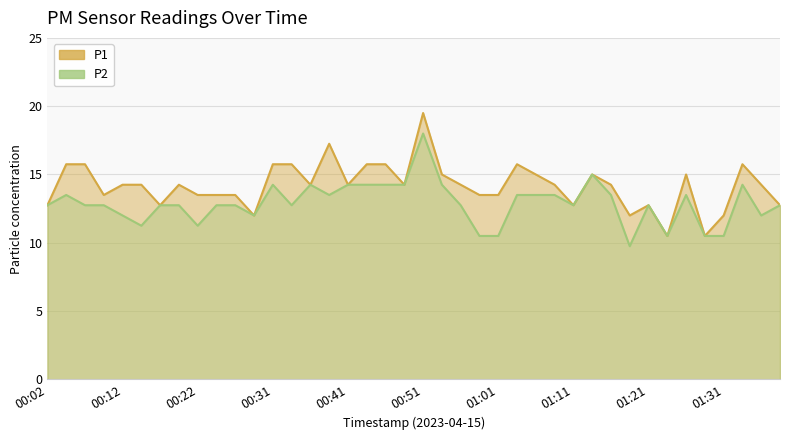

What is the average value of the P2 series?

12.9